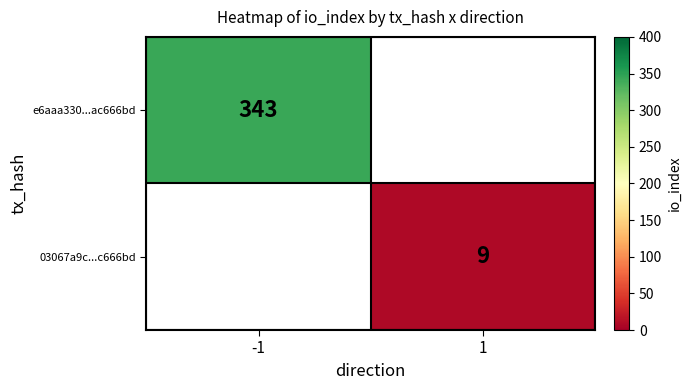

The value of e6aaa330...ac666bd at -1 is 525. True or false?

False